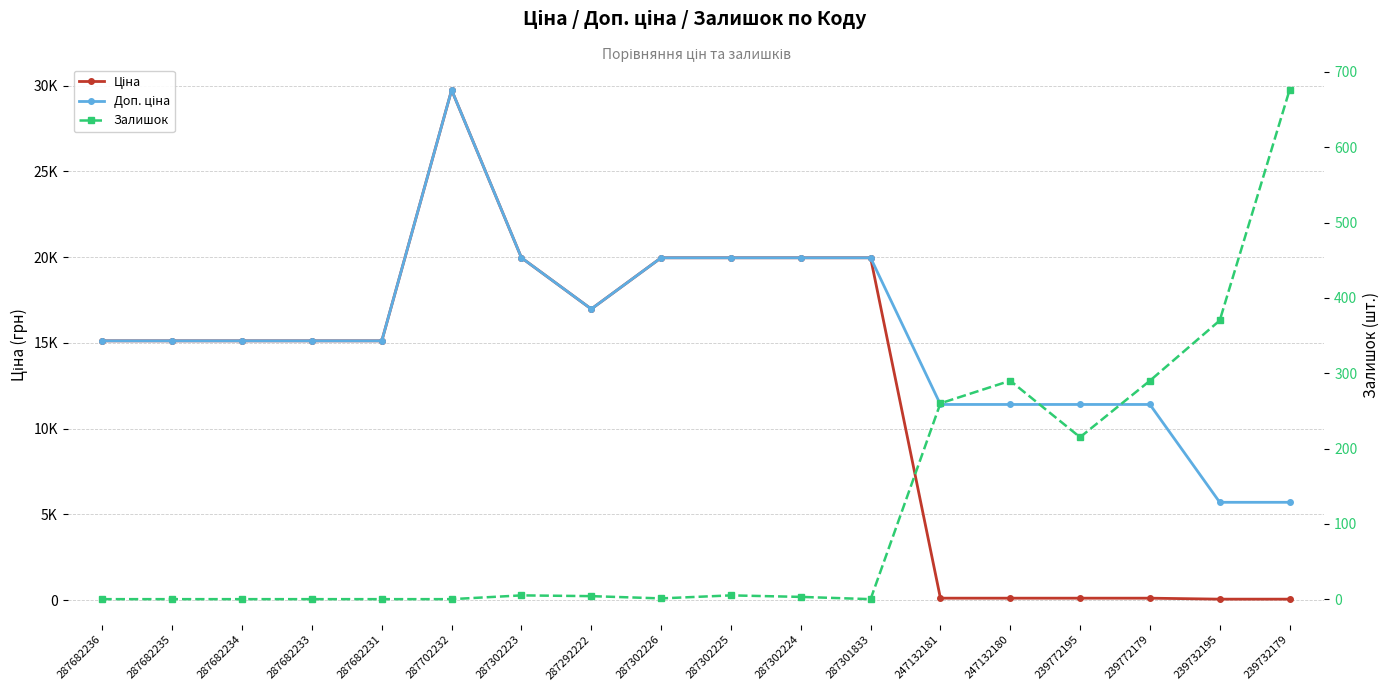

What is the label of the 11th point from the left?

287302224